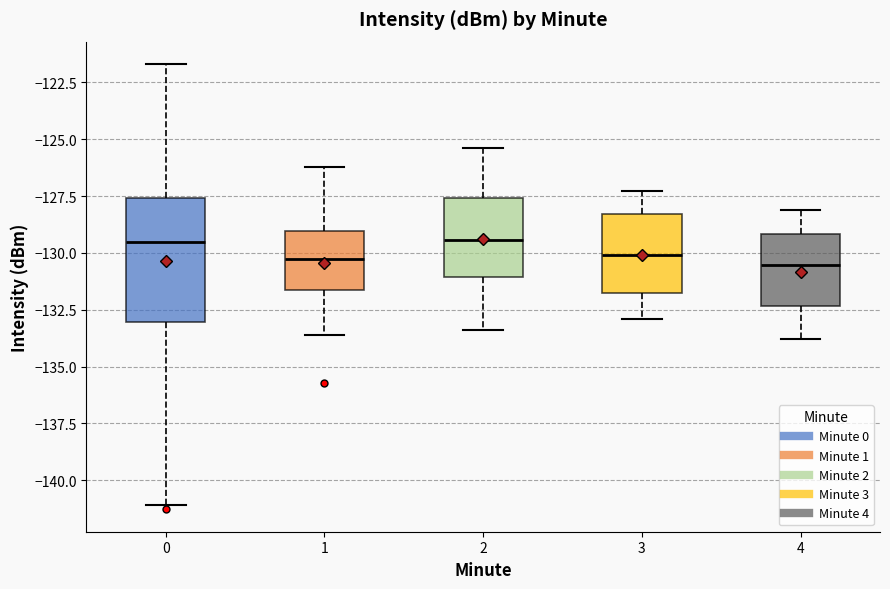

Reading left to right, read every box against the y-axis: the position of its median line, the range the box covers, and the ends of its whiskers. The values are not printed on the chart, so give them approximately, as read against the axis.

0: median -129.5, box -133.0 to -127.5, whiskers -141.0 to -121.5
1: median -130.5, box -131.5 to -129.0, whiskers -133.5 to -126.0
2: median -129.5, box -131.0 to -127.5, whiskers -133.5 to -125.5
3: median -130.0, box -132.0 to -128.5, whiskers -133.0 to -127.5
4: median -130.5, box -132.5 to -129.0, whiskers -134.0 to -128.0